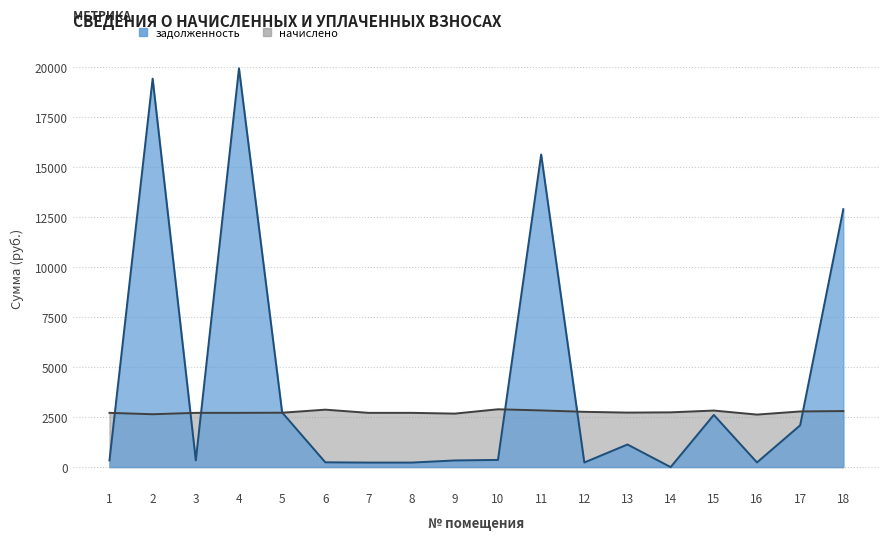

How many interior local peaks does the задолженность series have?

5